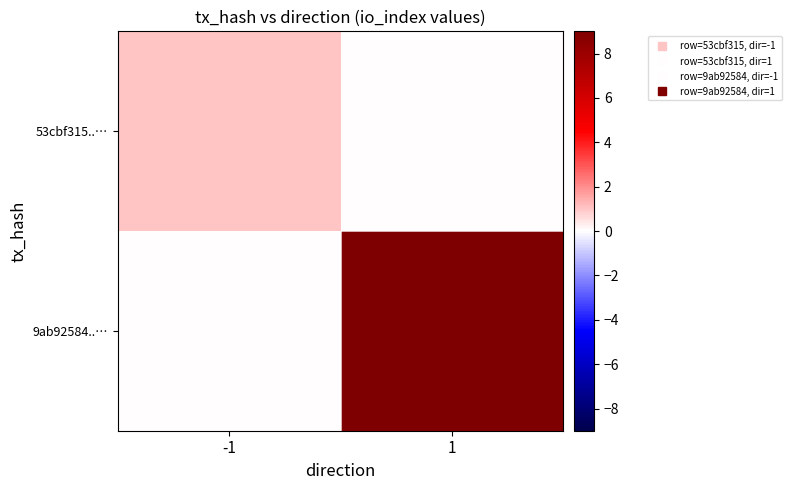

Reading right to left, transcribe all the data shown in this chart.

53cbf315..…: 1=0	-1=1
9ab92584..…: 1=9	-1=0